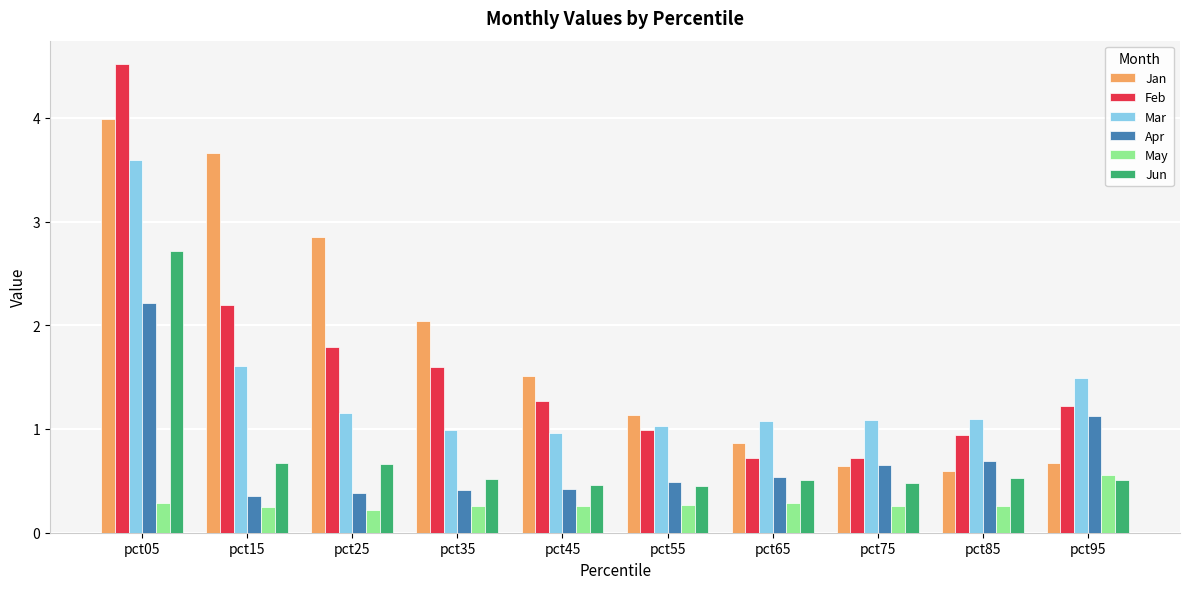

What is the value of the Feb bar at the 6th from the left?

1.0